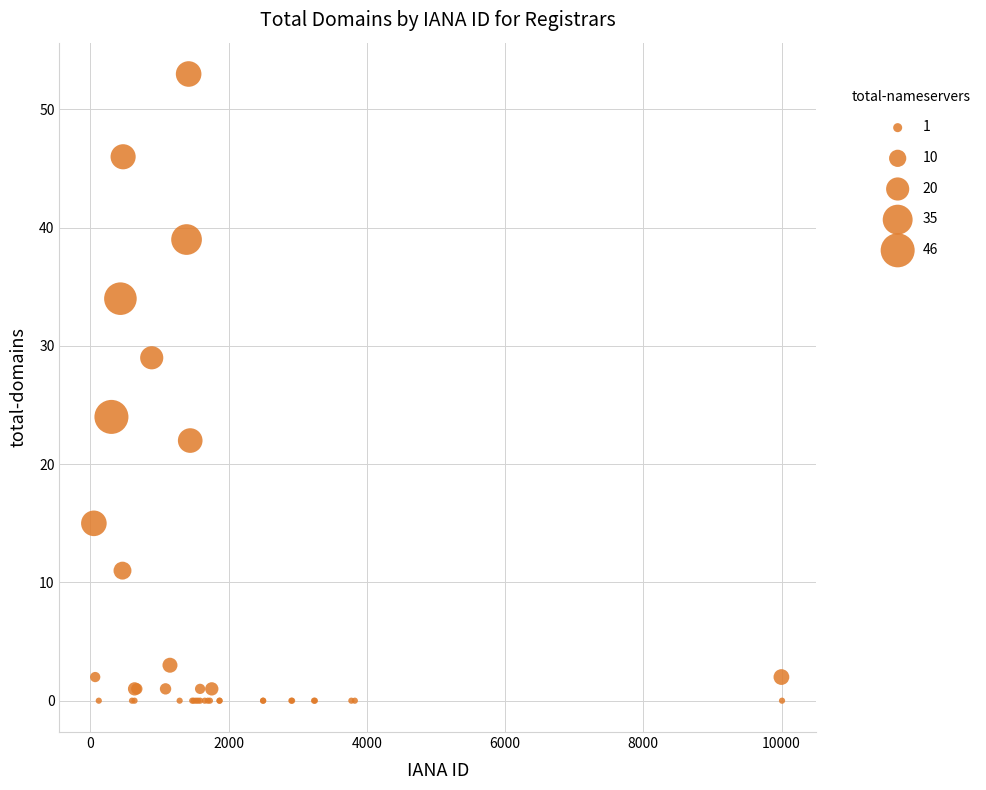

What Y value in the scatter plot is closest to 26?

24